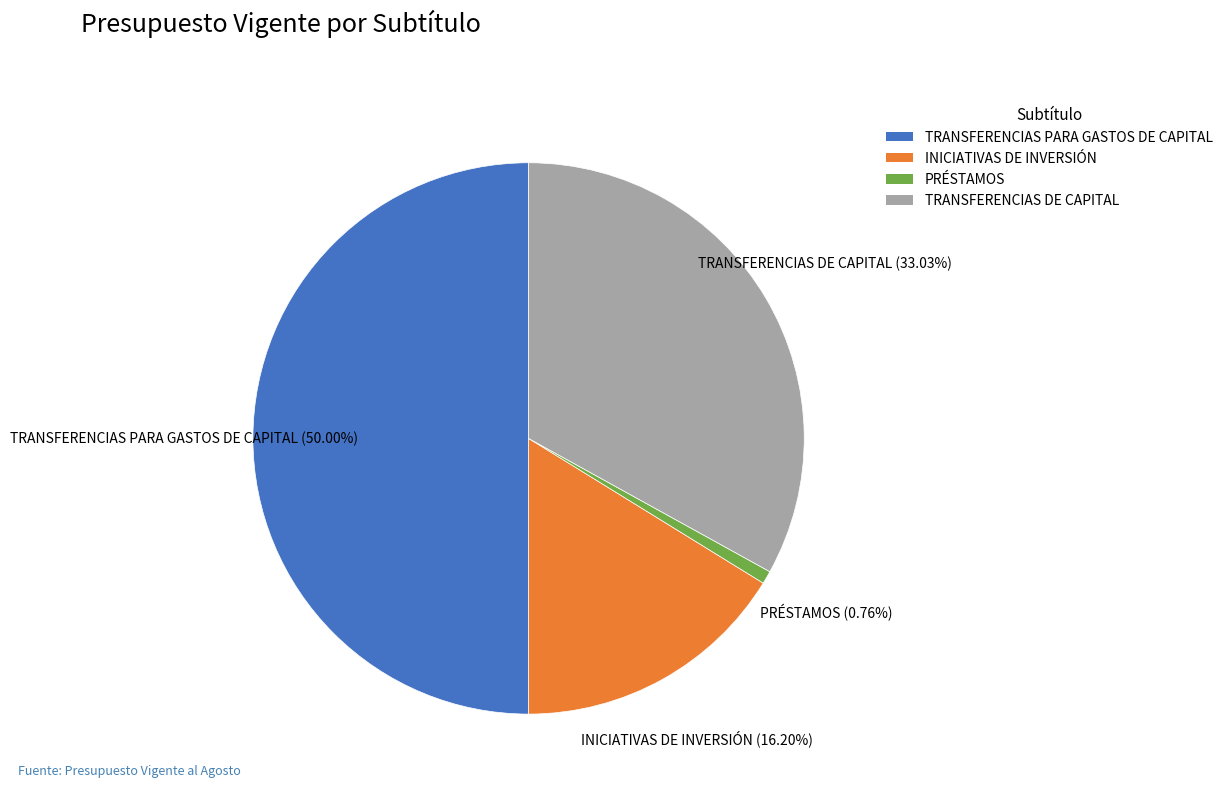

Which has a higher value, PRÉSTAMOS or TRANSFERENCIAS PARA GASTOS DE CAPITAL?

TRANSFERENCIAS PARA GASTOS DE CAPITAL